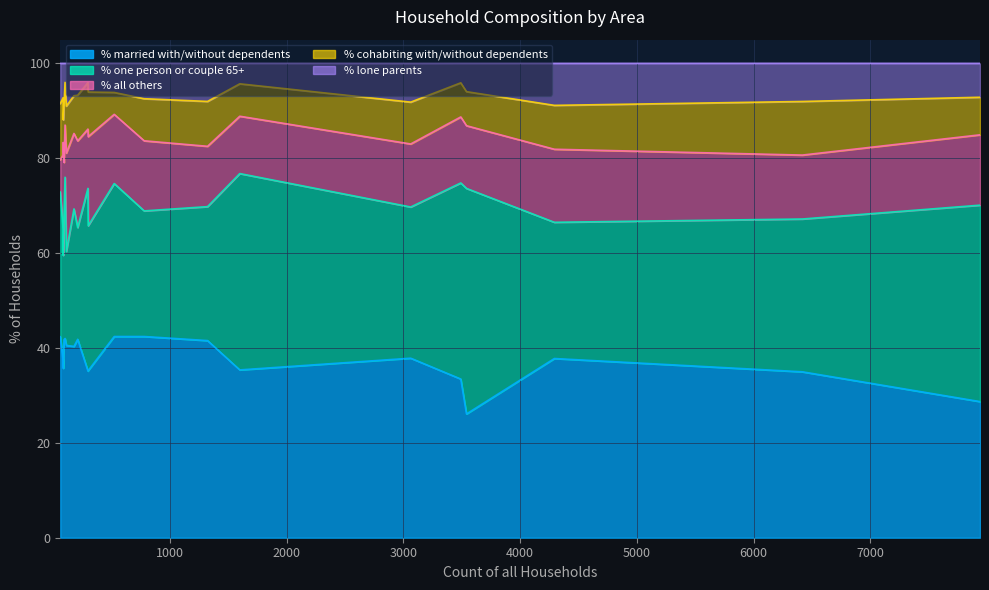

How many data points in % one person or couple 65+ are less than 30?

9